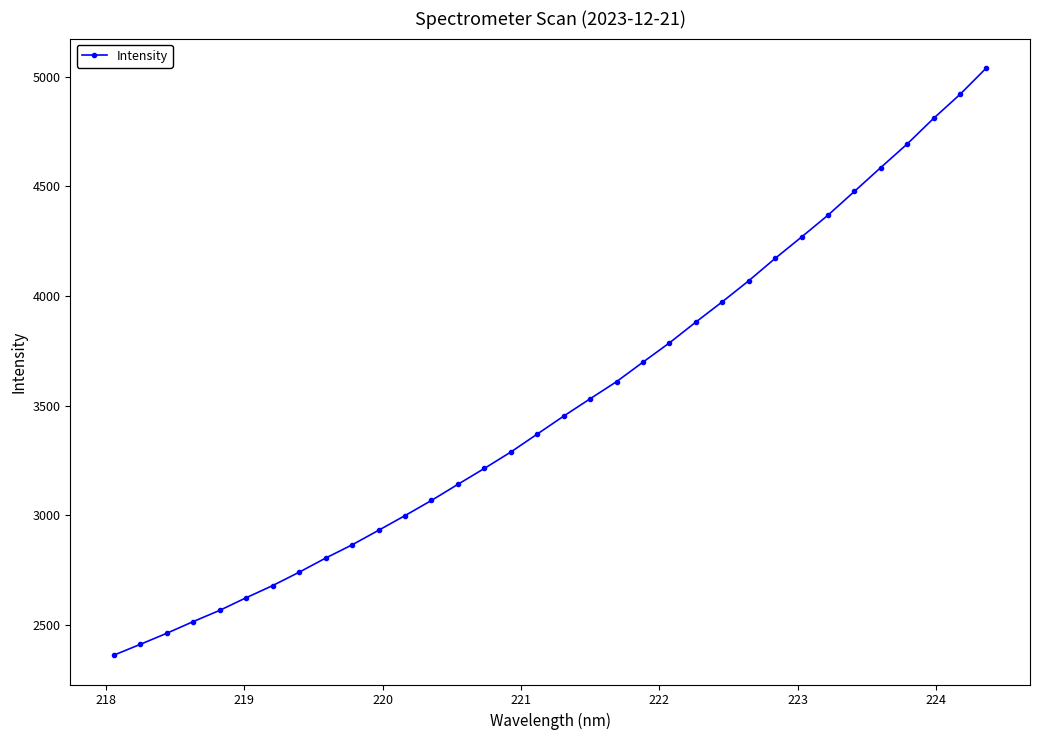

What is the average value?

3510.8